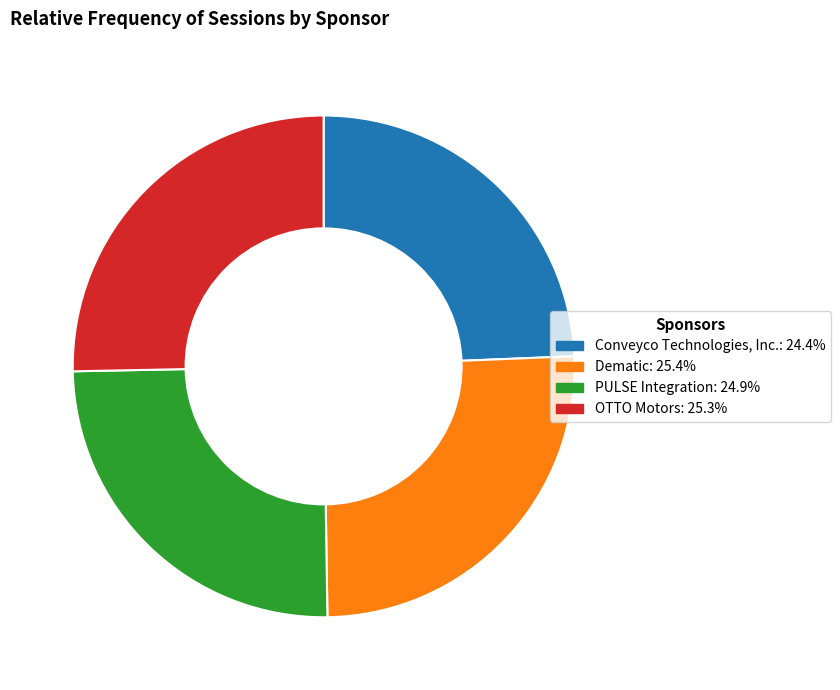

Is there a majority slice in this chart?

No